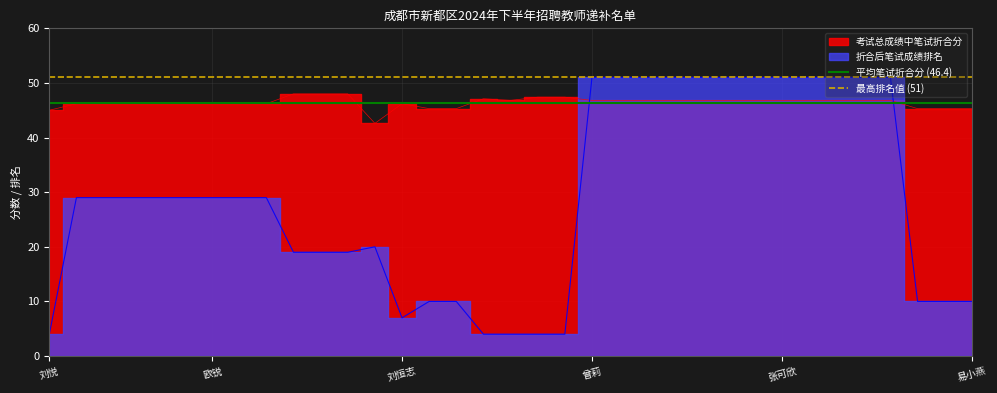

True or false: 平均笔试折合分 (46.4) and 最高排名值 (51) intersect in this chart.

False